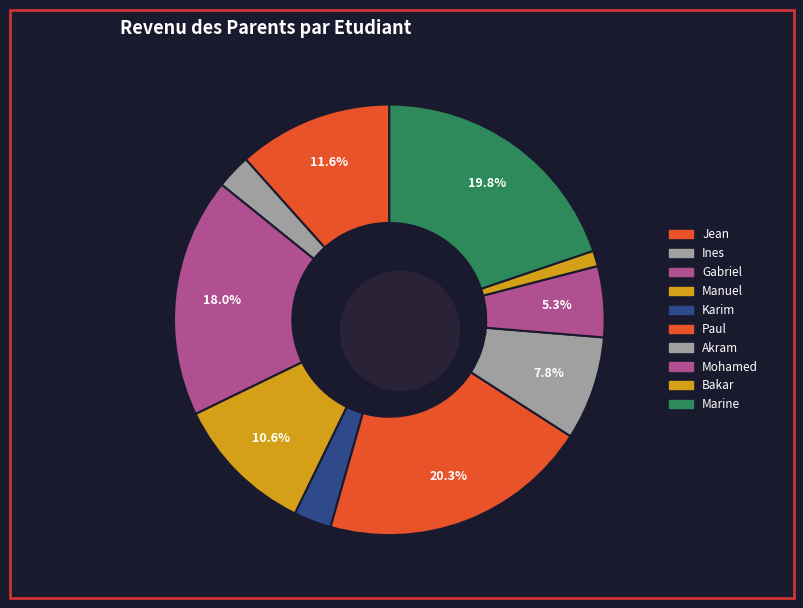

True or false: Akram accounts for 1% of the total.

False